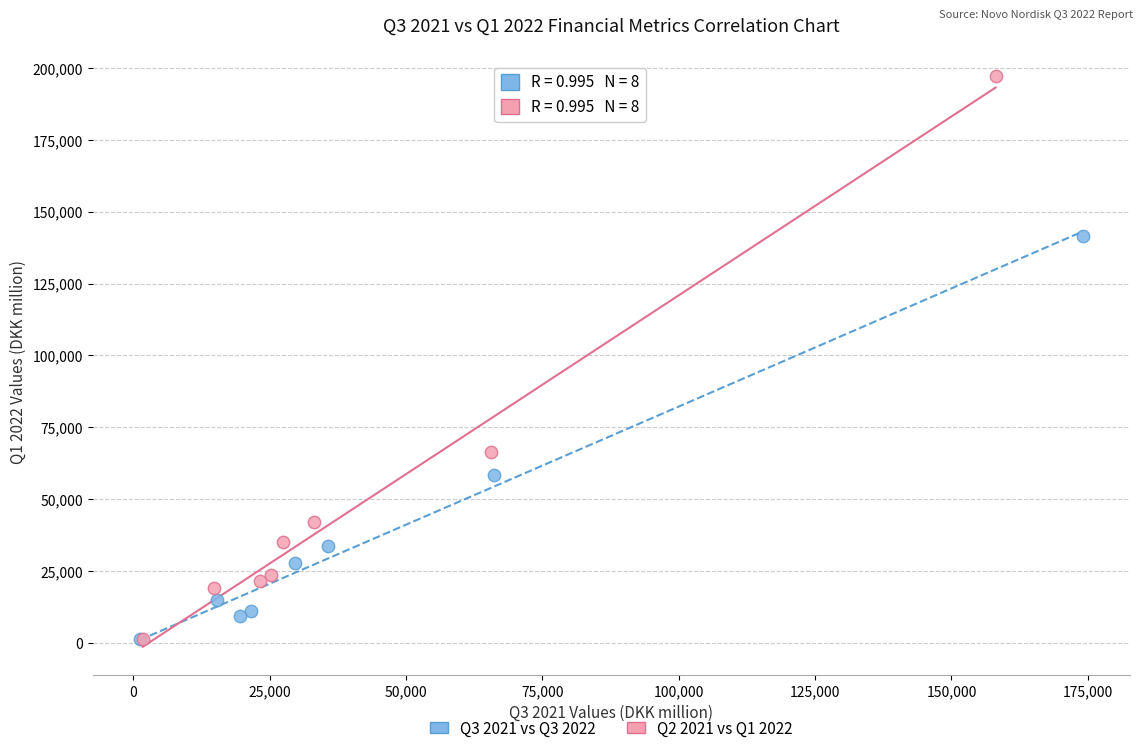

Which series has the widest spread of Y values?

Q2 2021 vs Q1 2022